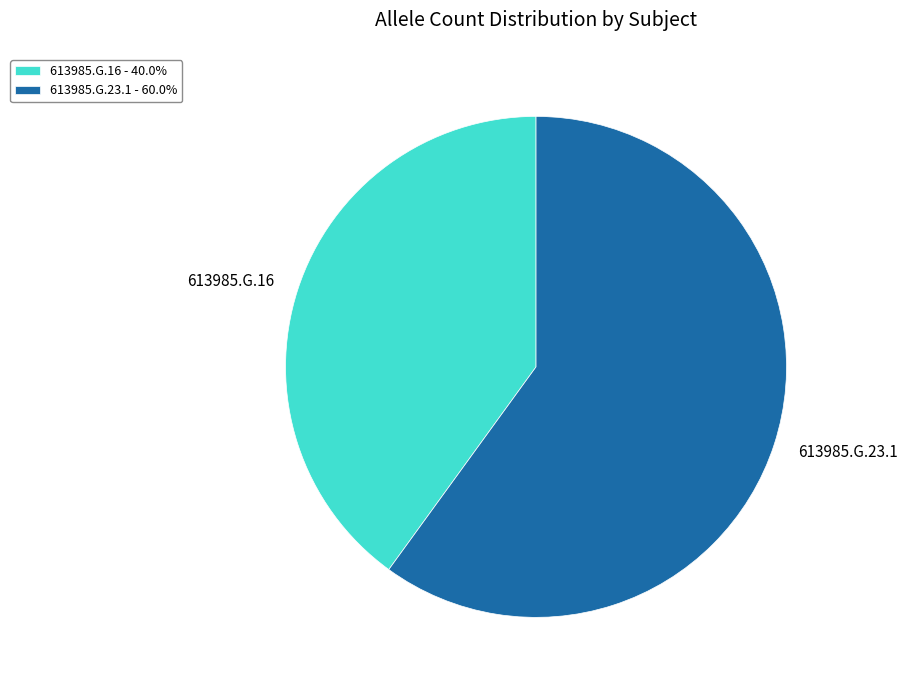

How many segments does this pie chart have?

2